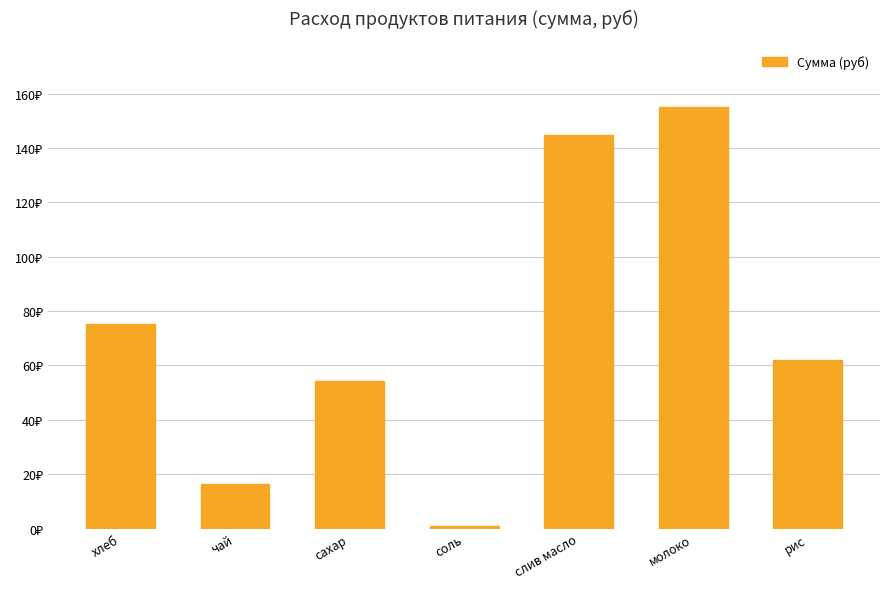

Count the number of categories in the chart.

7